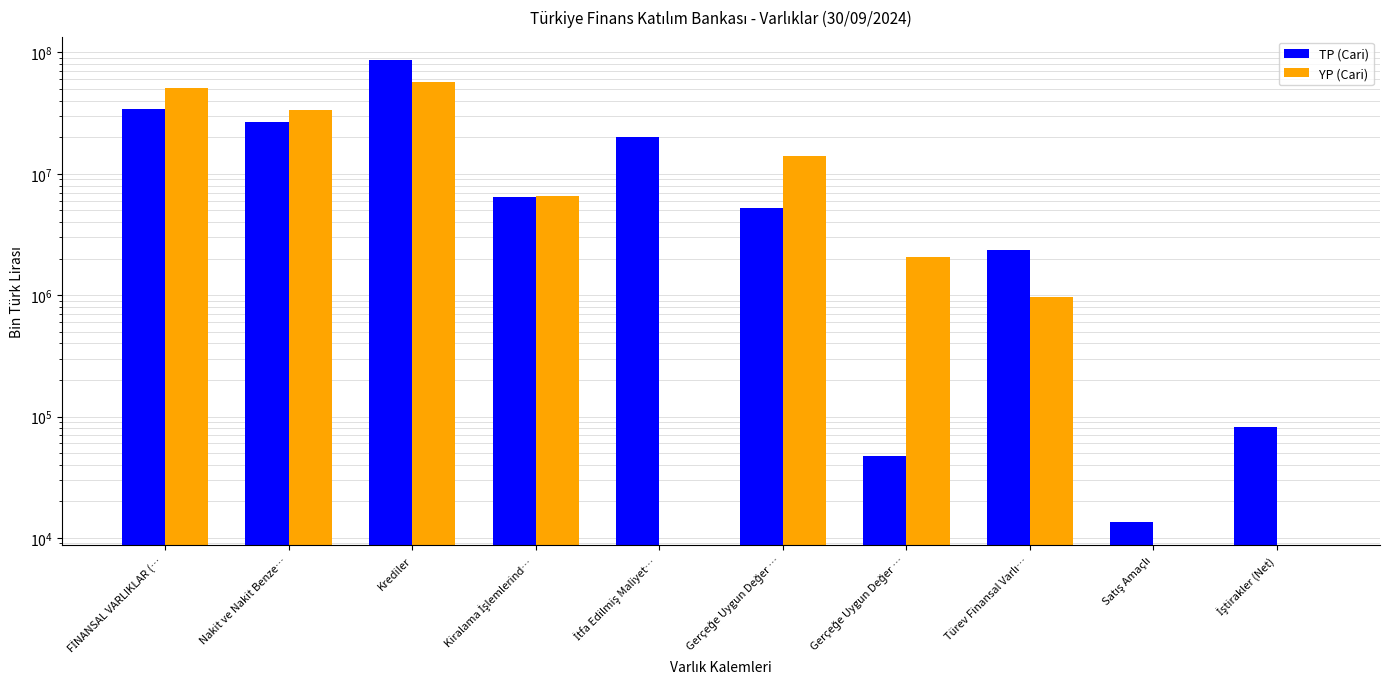

The value of YP (Cari) at Gerçeğe Uygun Değer … is 1384696. True or false?

False